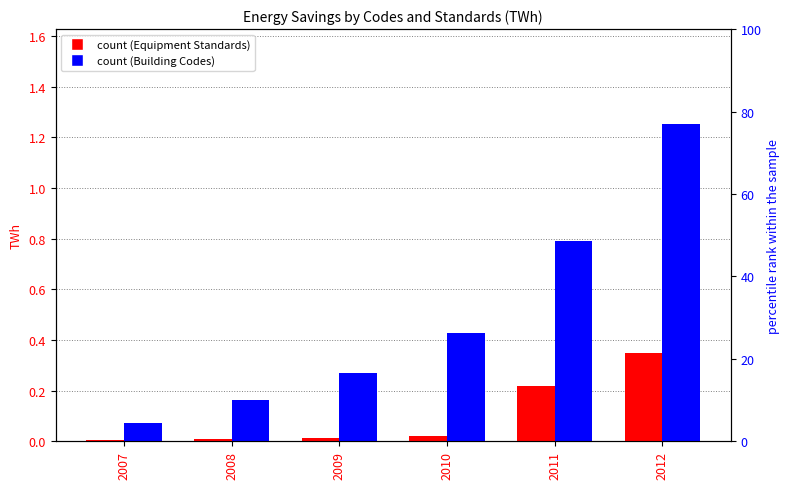

What is the difference between the second highest and minimum values in the Equipment Standards series?

0.2